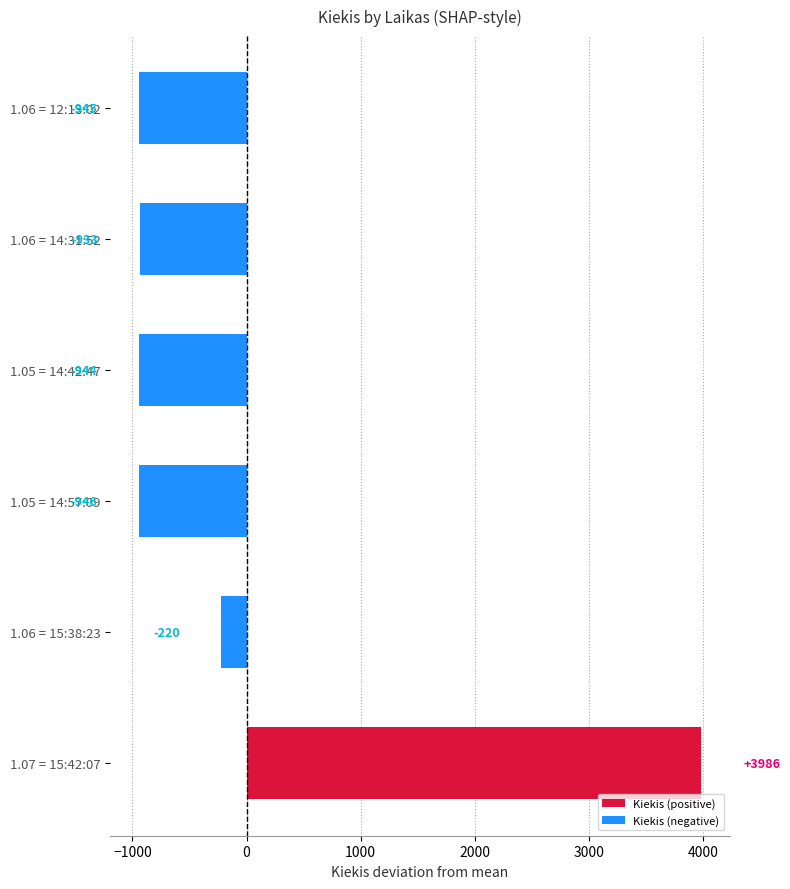

What is the maximum value for Kiekis (negative)?

-219.7